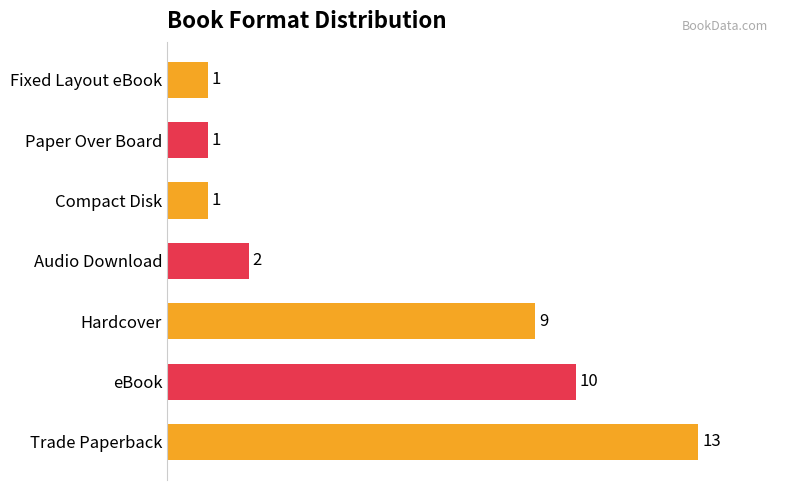

Reading bottom to top, extract all data points from this chart.

13	10	9	2	1	1	1